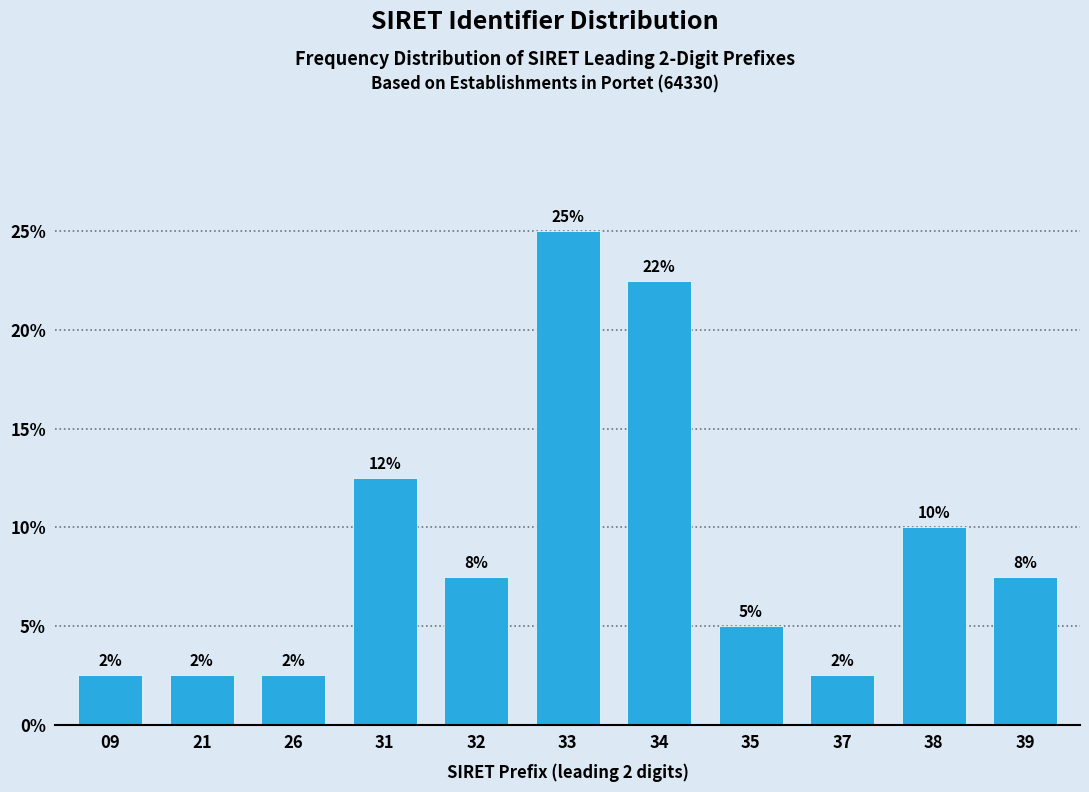

How many bars are there in total?

11